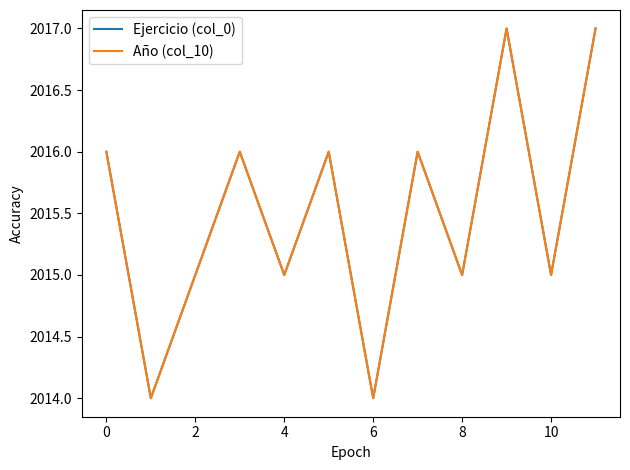

At how many categories does at least one series exceed 2015?

6